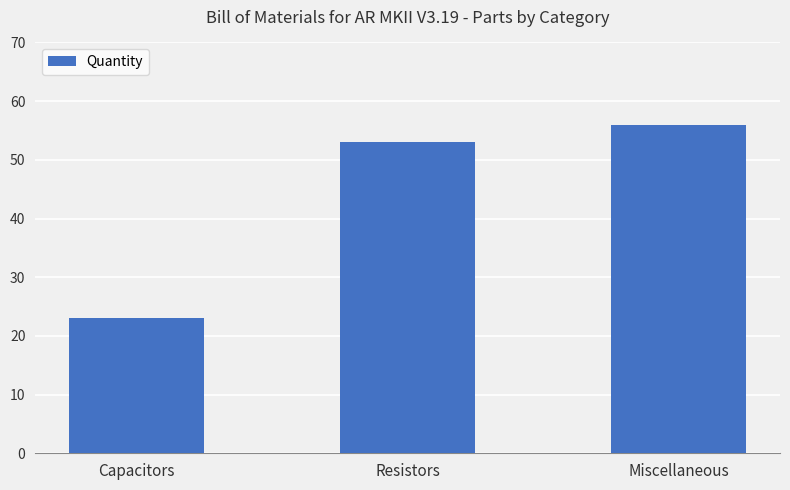

What is the ratio of the value at Capacitors to the value at Miscellaneous?

0.4